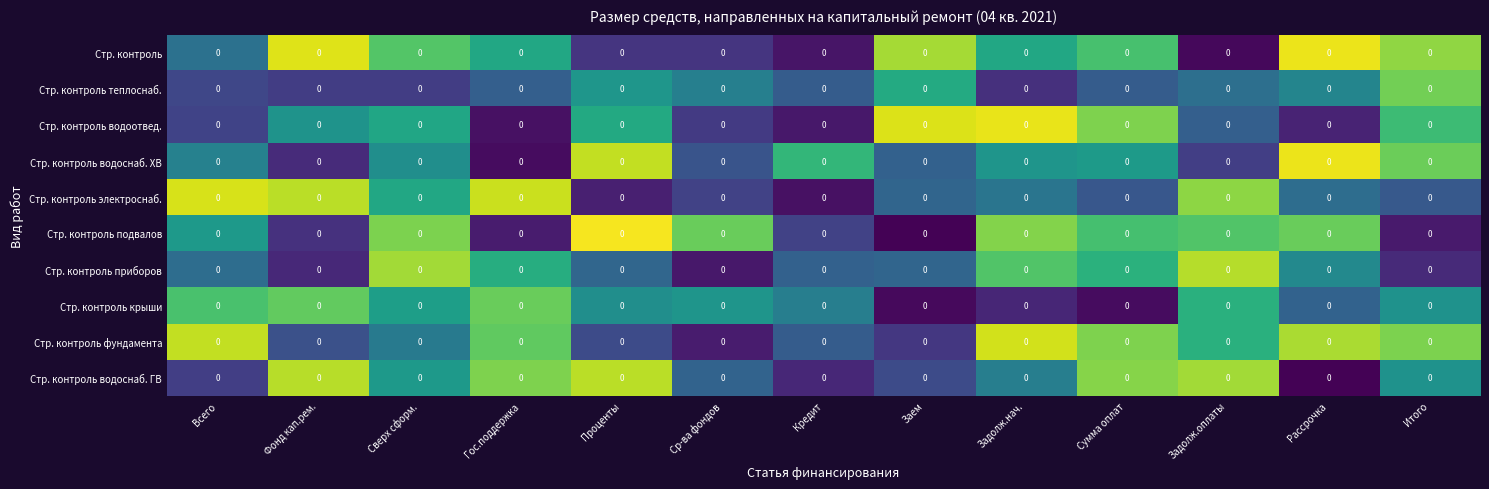

The value of Стр. контроль подвалов at Ср-ва фондов is 0.0. True or false?

False